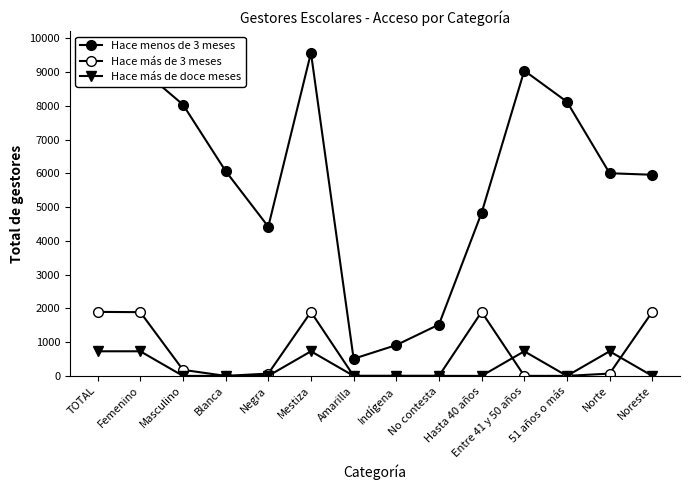

Is this an area chart (filled region under the line)?

No